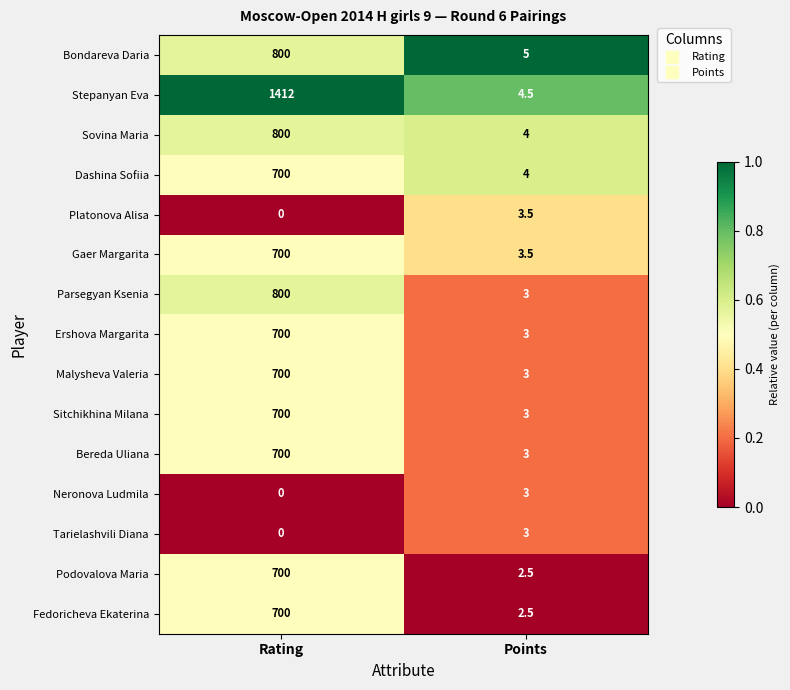

True or false: Bondareva Daria has a value of 5.0 at Points.

True